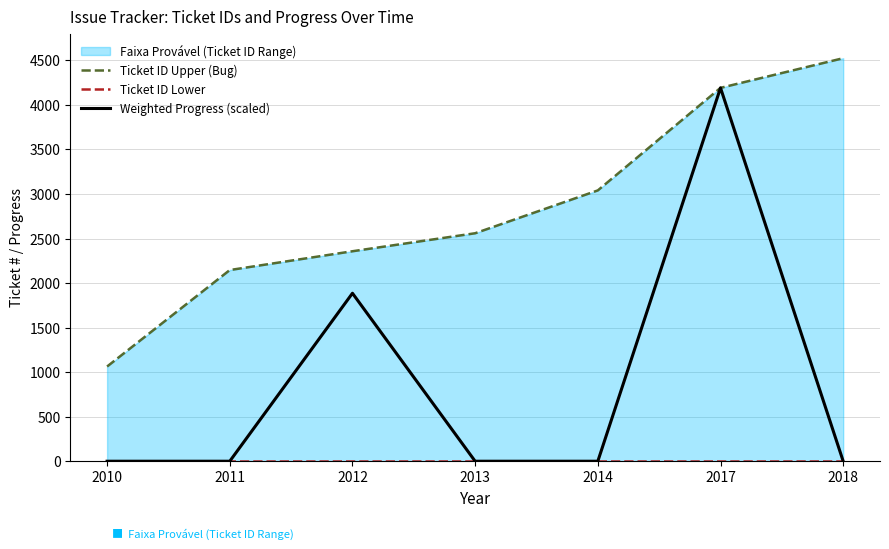

What is the difference between the highest and lowest values at 2011?

2146.0